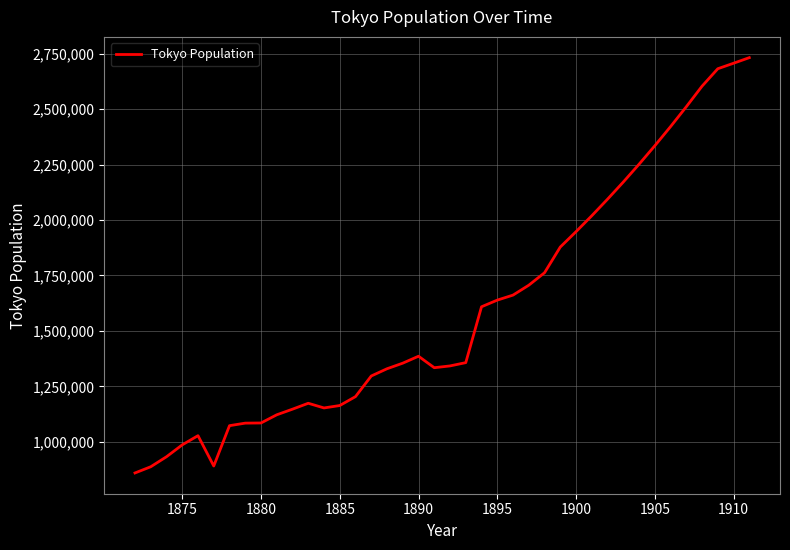

What is the maximum value shown in the chart?

2732000